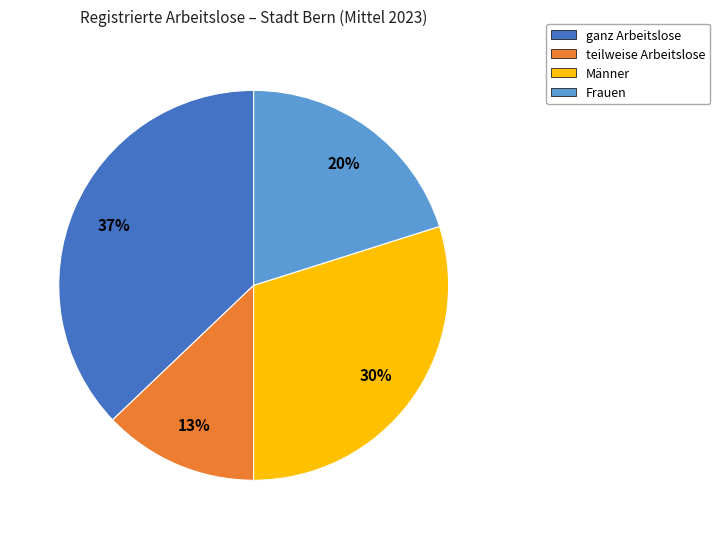

To the nearest percent, what is the difference between the Männer and teilweise Arbeitslose slice percentages?

17%